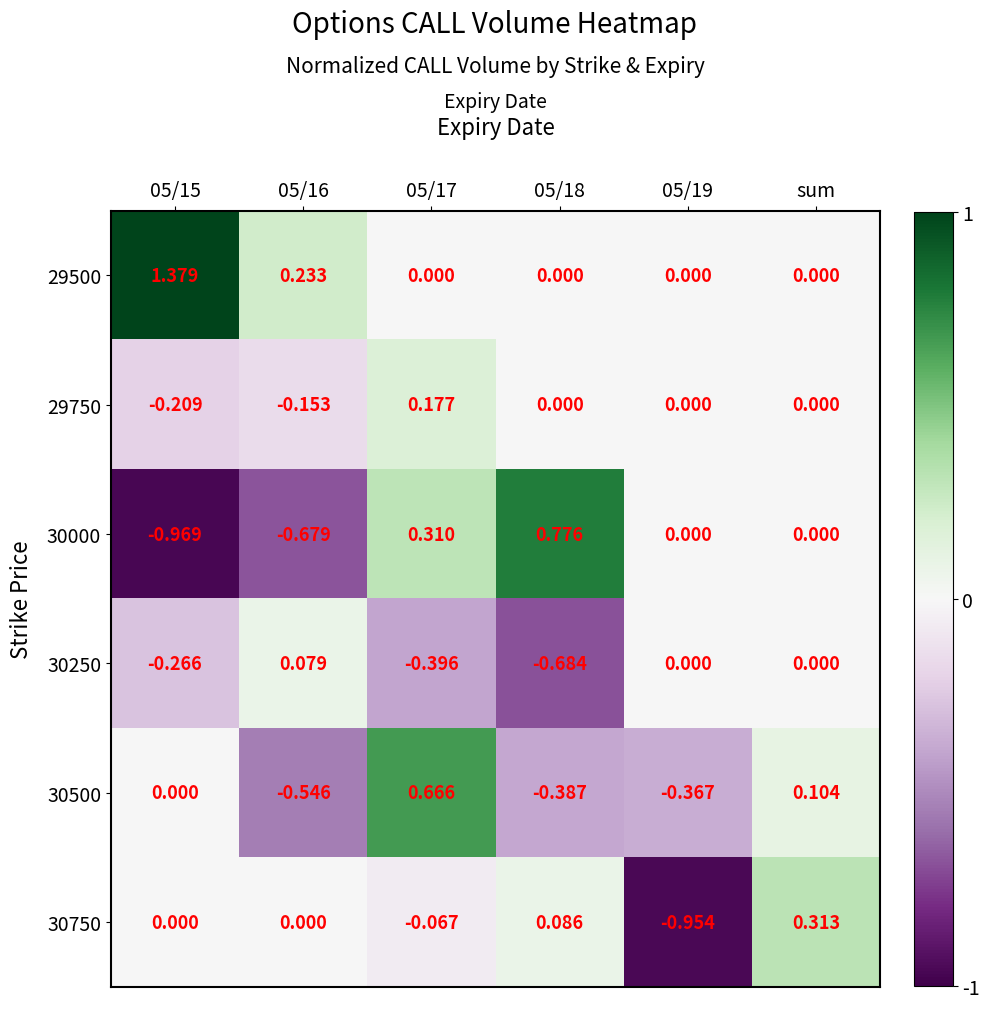

Is the value of 29750 at 05/19 greater than the value of 30250 at 05/18?

Yes